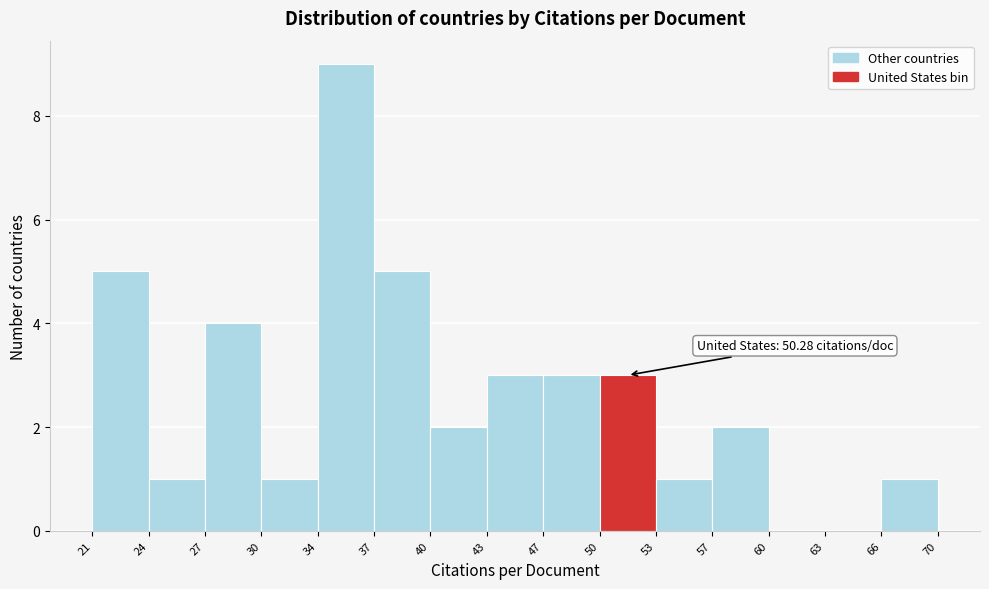

Over which range of the x-axis is the bar tallest?

34 to 37